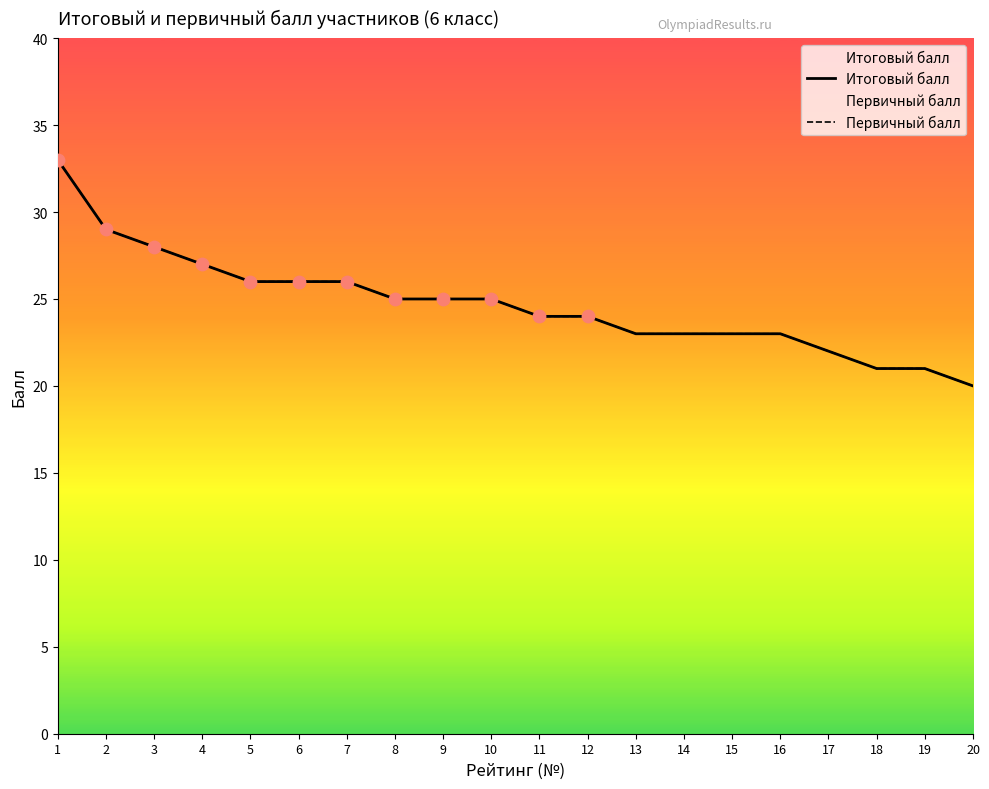

Which series reaches the maximum Y coordinate?

Итоговый балл